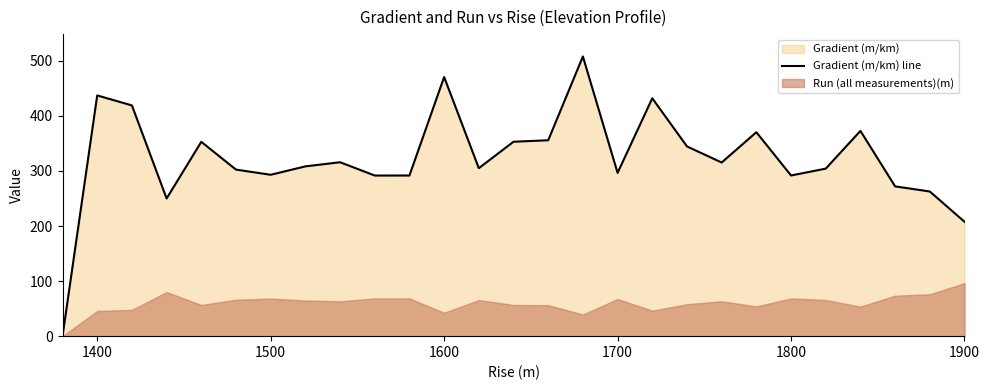

The value of Gradient (m/km) line at 1900 is 289.0. True or false?

False